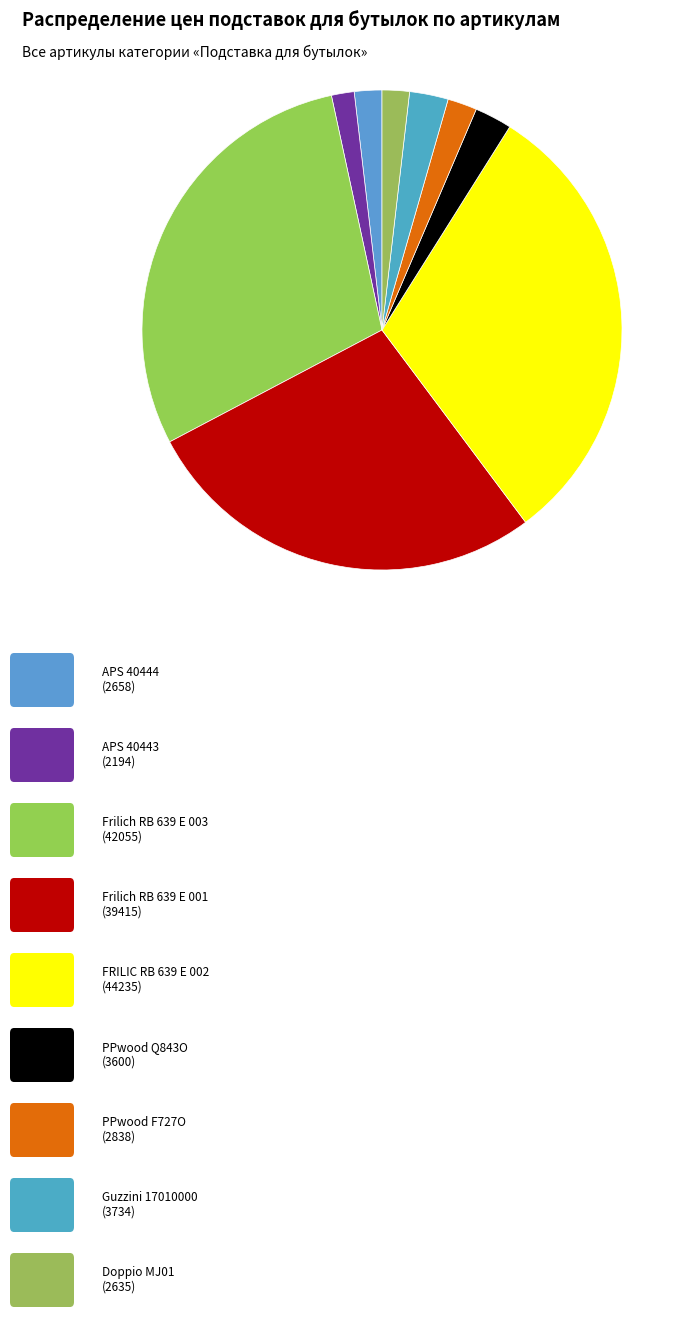

Is there any slice that represents more than half of the pie?

No